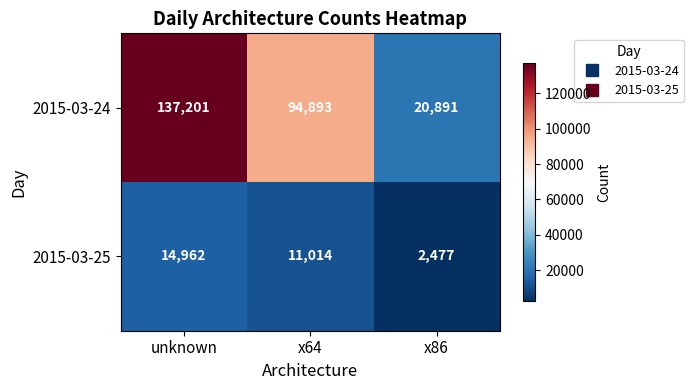

How many series are shown in this chart?

2